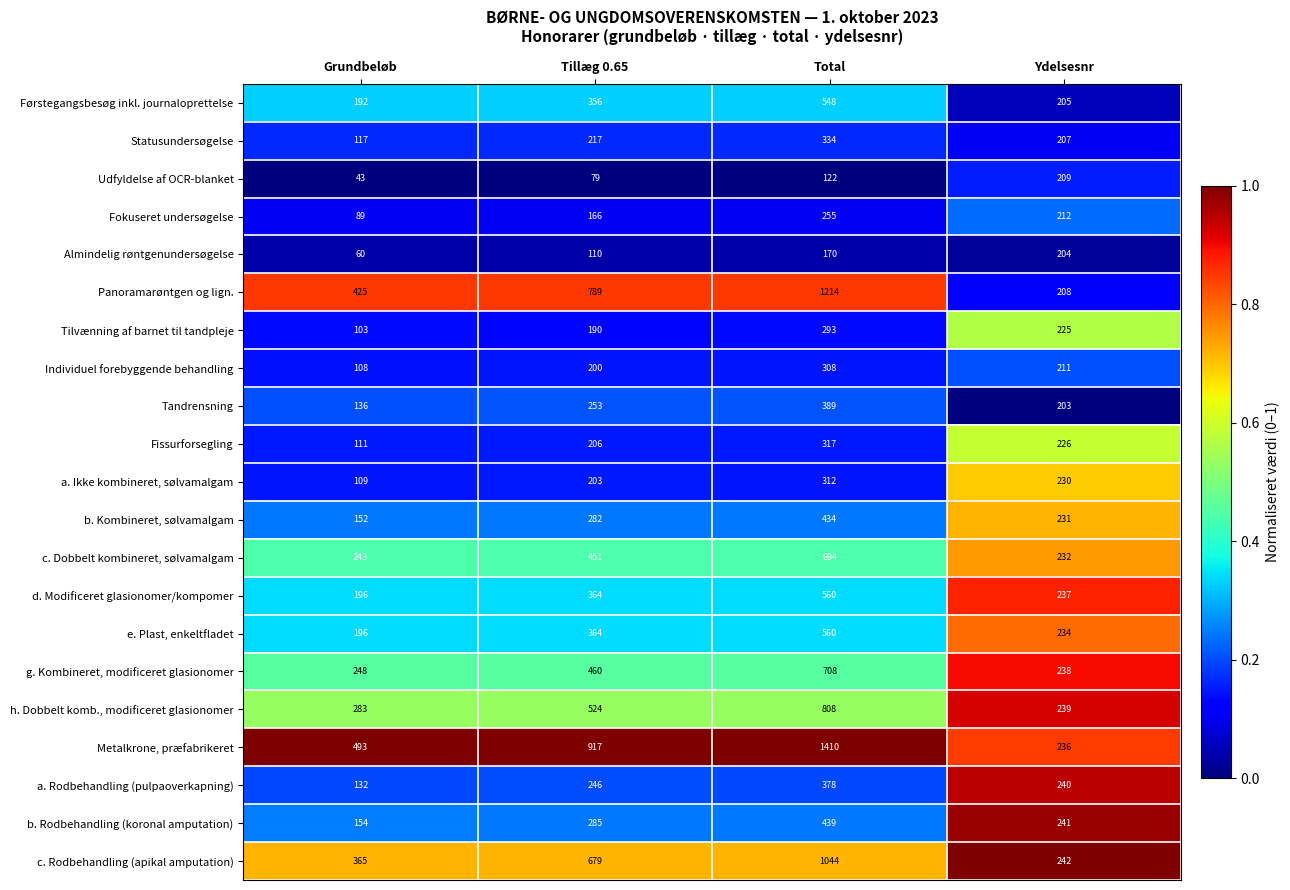

What is the total value across all series at Tillæg 0.65?

7341